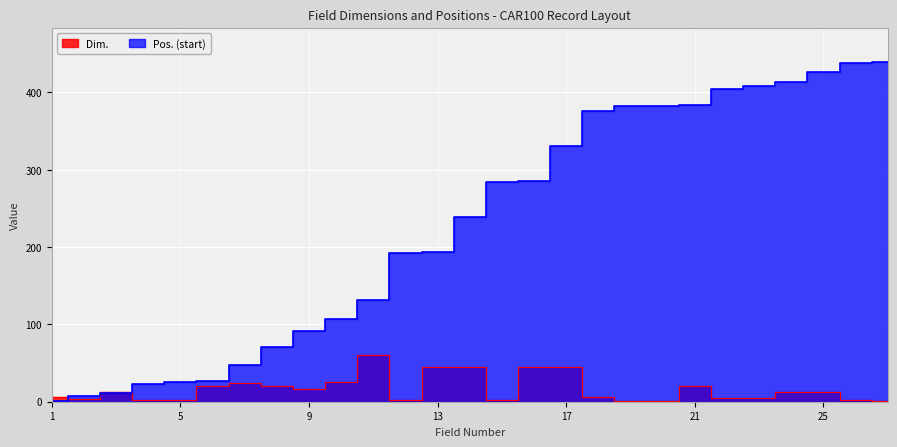

What are all the series names shown in the legend?

Dim., Pos. (start)